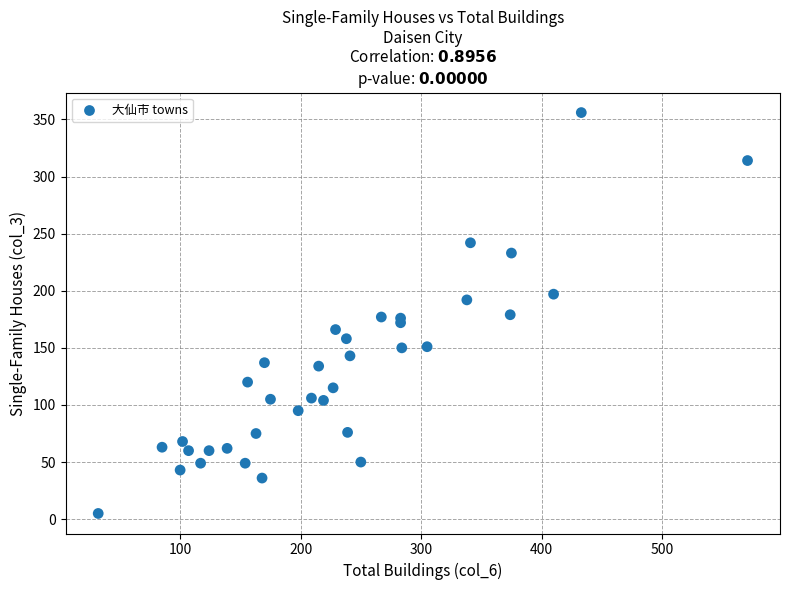

What is the range of Y values (max minus min)?

351